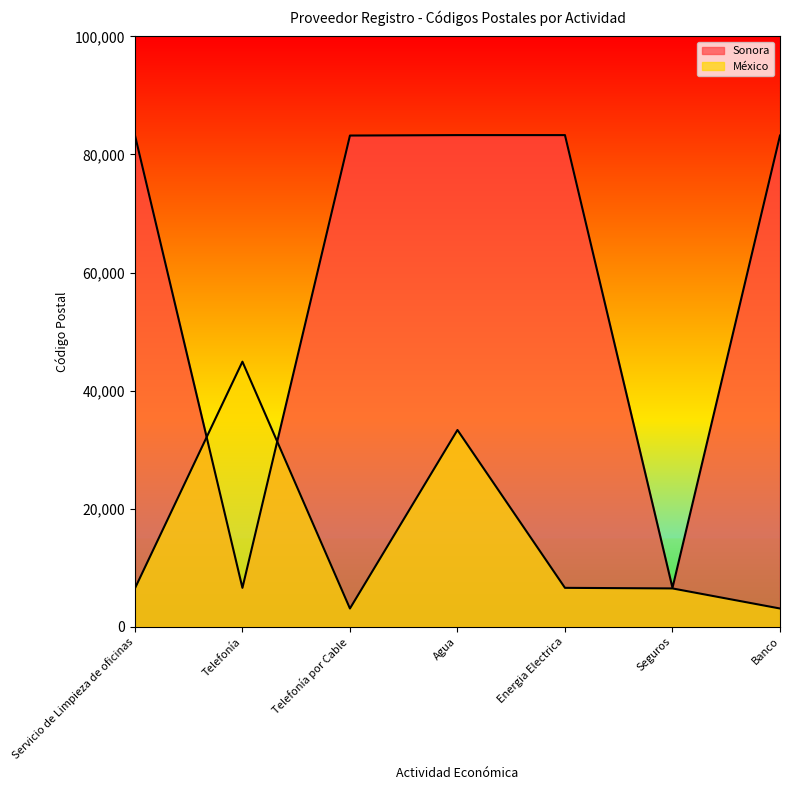

True or false: Sonora and México intersect in this chart.

True